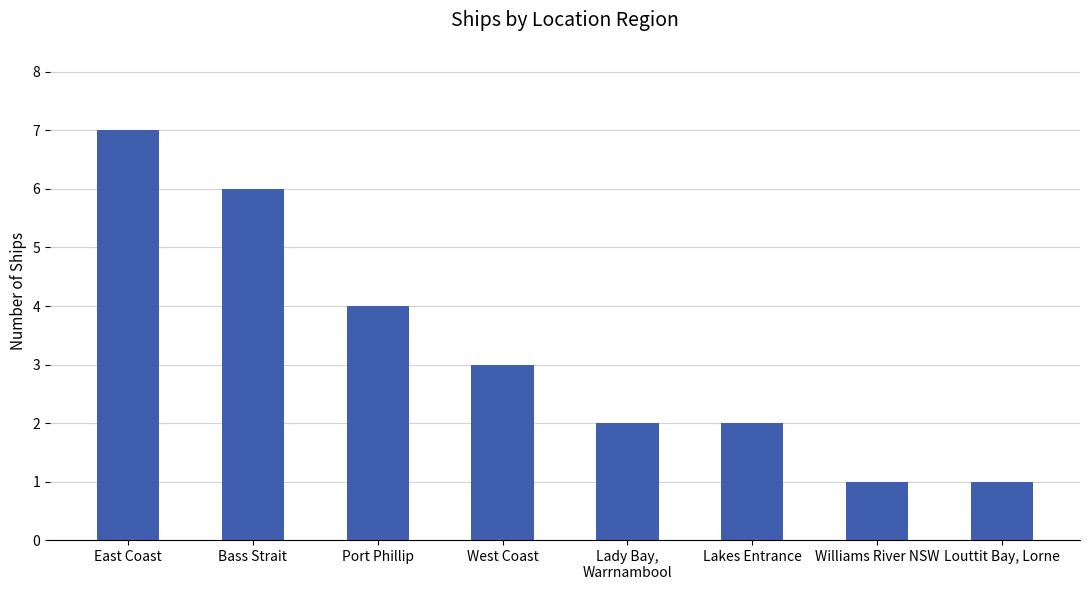

Does the chart contain stacked bars?

No